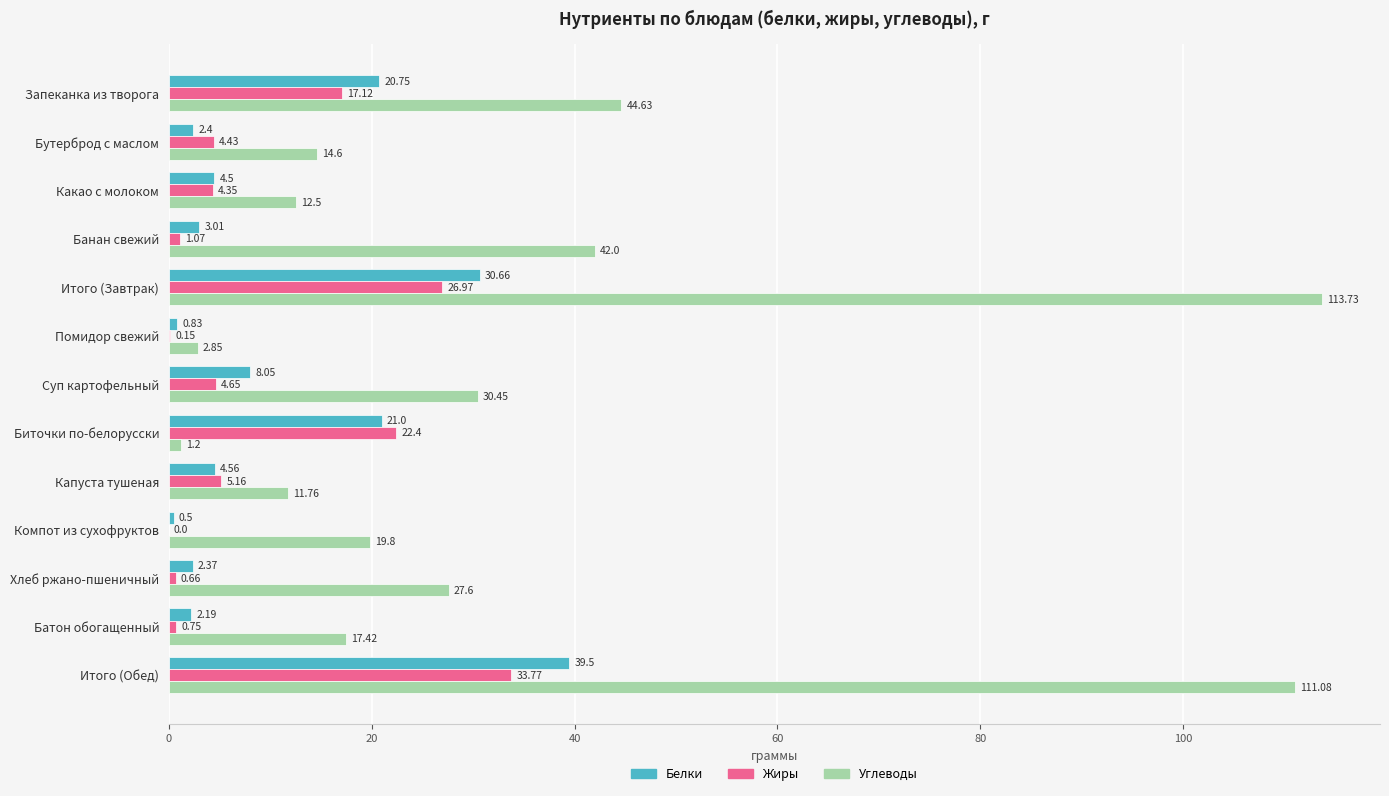

How many data points in Углеводы are above 19?

7